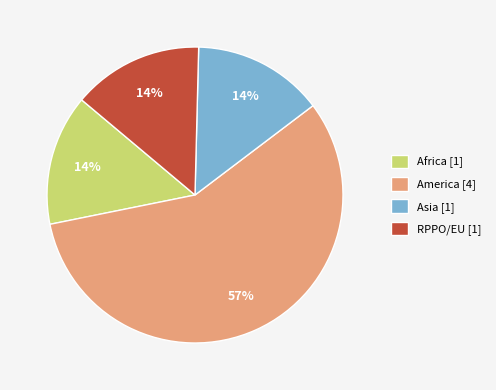

How many slices are in this pie chart?

4